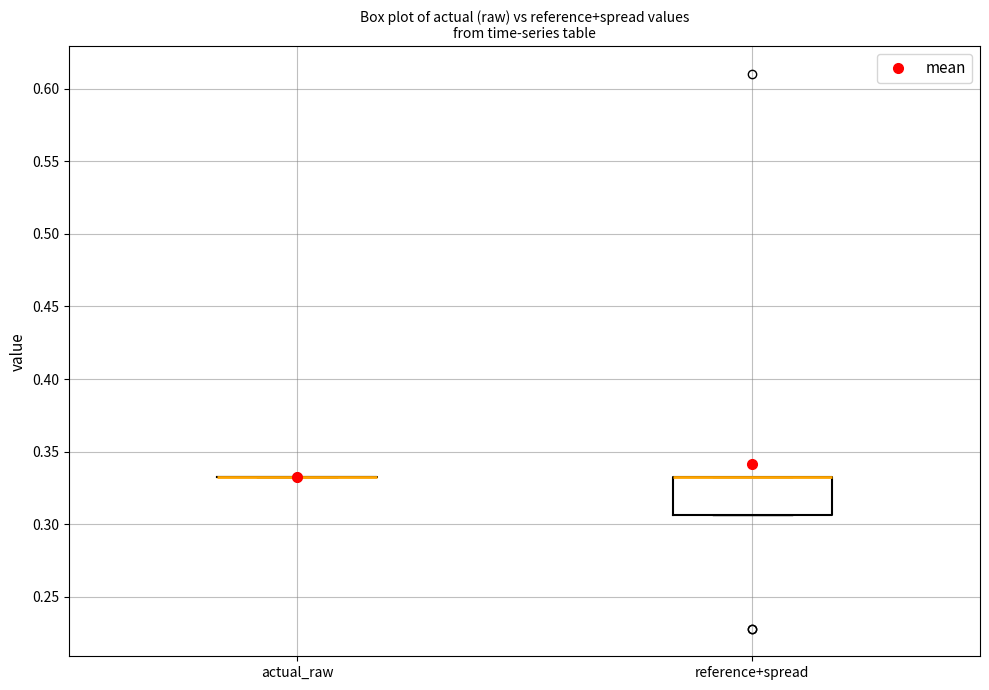

Reading left to right, transcribe this box plot: for each box, give where its median line is, the range the box spans, and where its two whiskers end, as read against the y-axis. The values are not printed on the chart, so give them approximately, as read against the axis.

actual_raw: box collapsed to a line at 0.335, whiskers 0.335 to 0.335
reference+spread: median 0.335 (drawn on the box's upper edge), box 0.305 to 0.335, whiskers 0.305 to 0.335